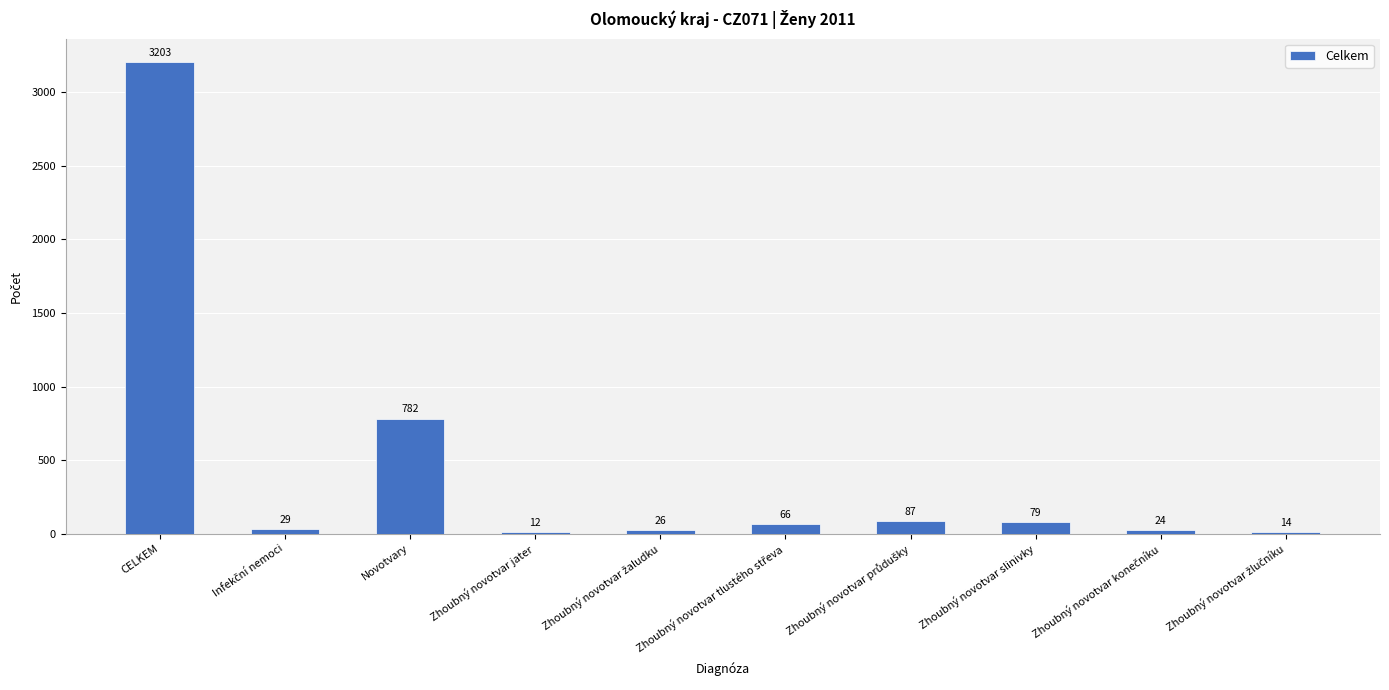

Between Novotvary and Zhoubný novotvar jater, which is larger?

Novotvary